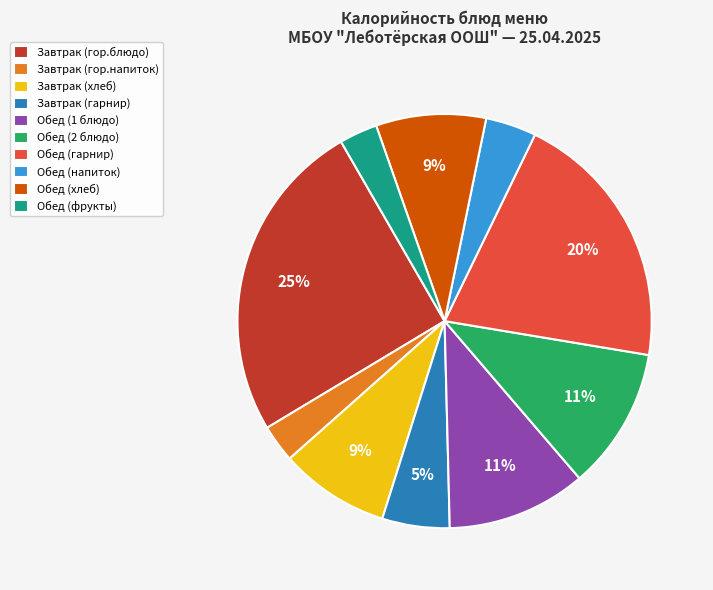

What is the ratio of the value at Завтрак (гор.напиток) to the value at Обед (2 блюдо)?

0.3